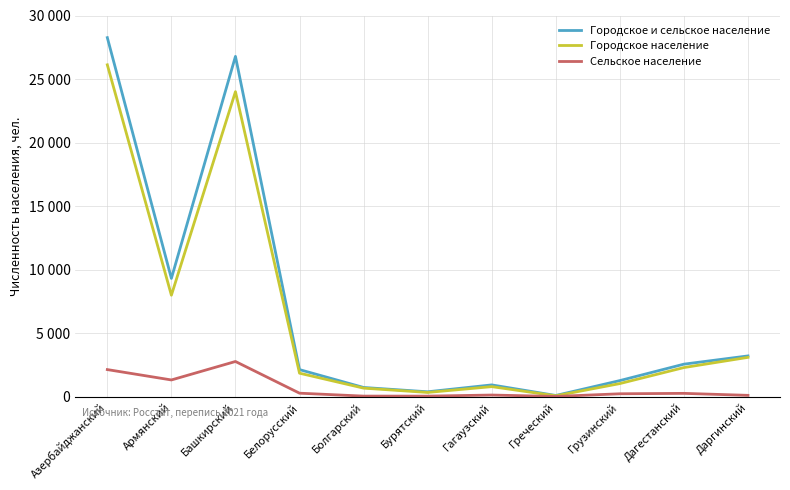

Is this an area chart (filled region under the line)?

No